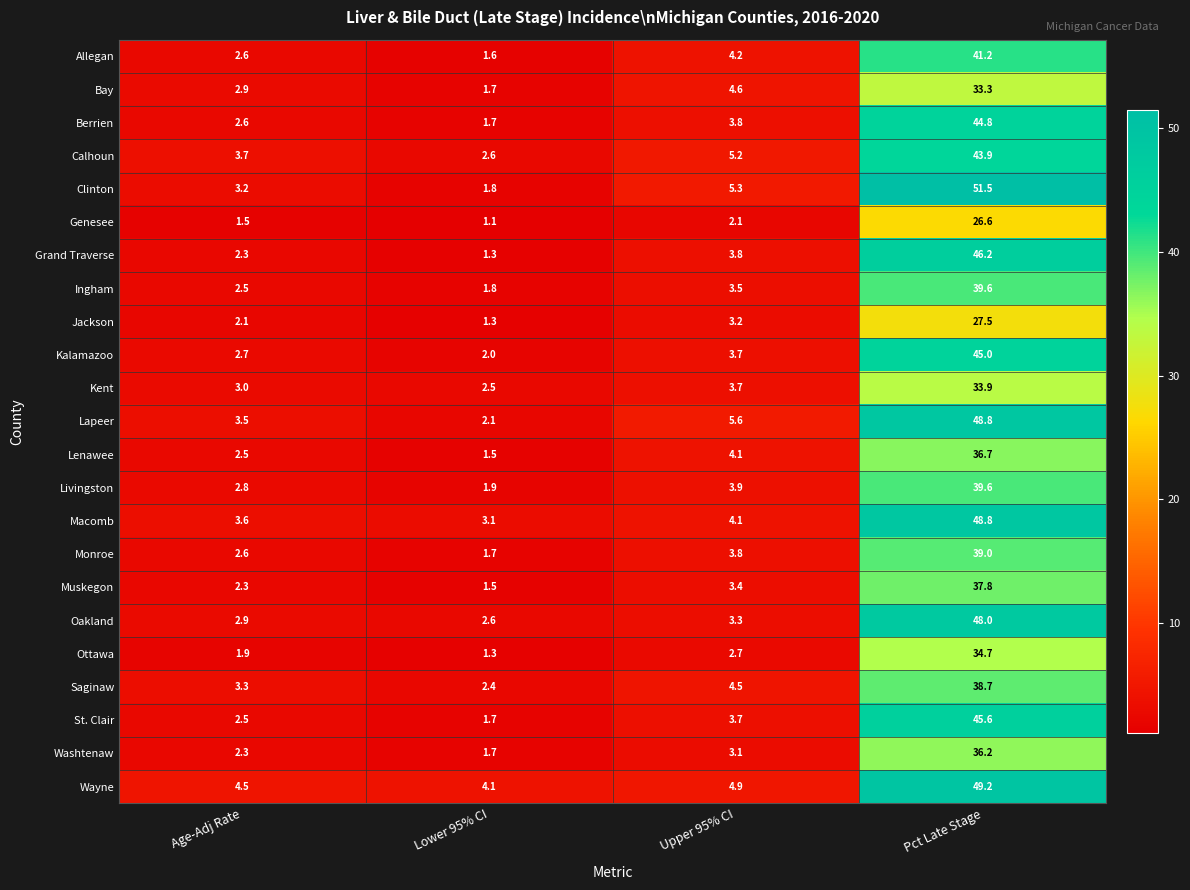

Rank the categories by Livingston value from lowest to highest.

Lower 95% CI, Age-Adj Rate, Upper 95% CI, Pct Late Stage